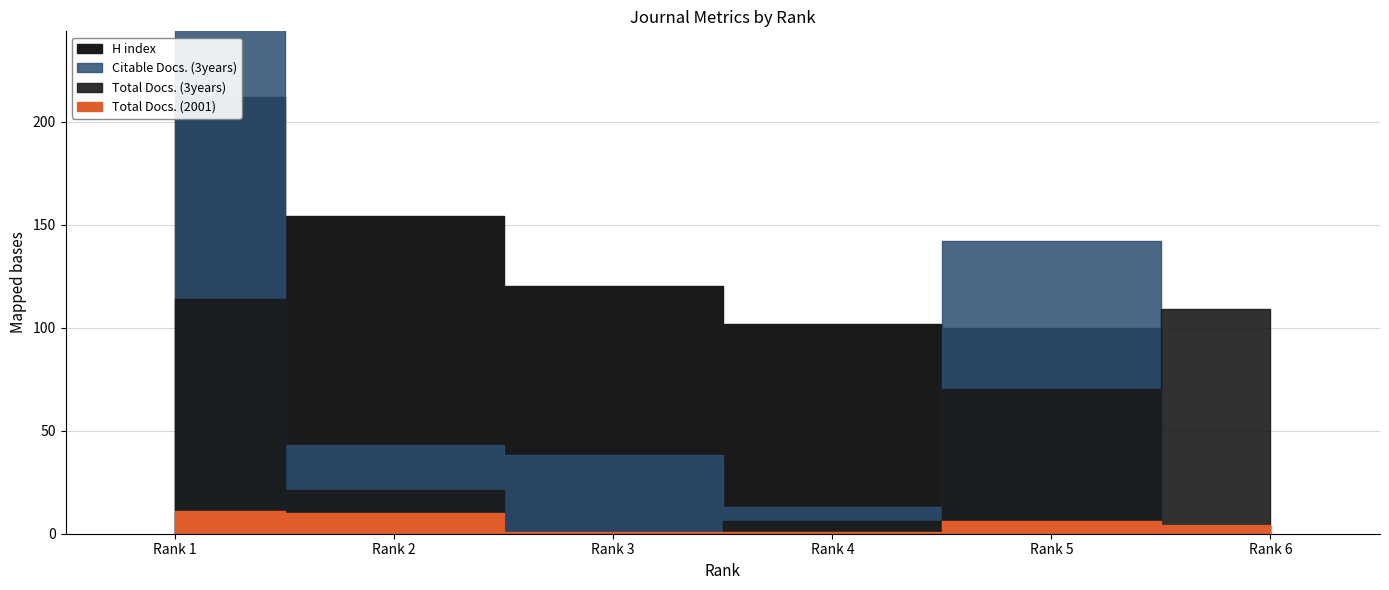

Is it true that Citable Docs. (3years) equals 3 at Rank 4?

False